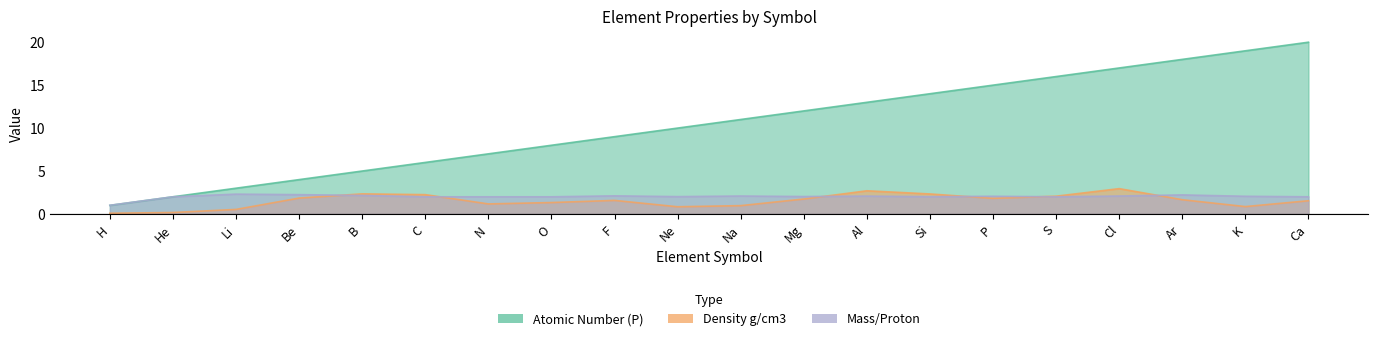

List the series in order of their peak value, lowest first.

Mass/Proton, Density g/cm3, Atomic Number (P)